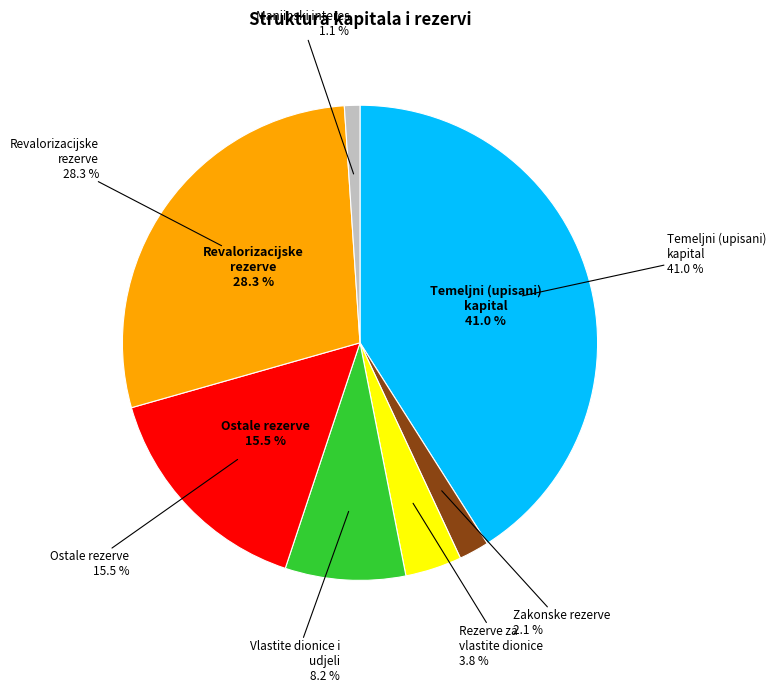

Which slice is the largest?

Temeljni (upisani) kapital